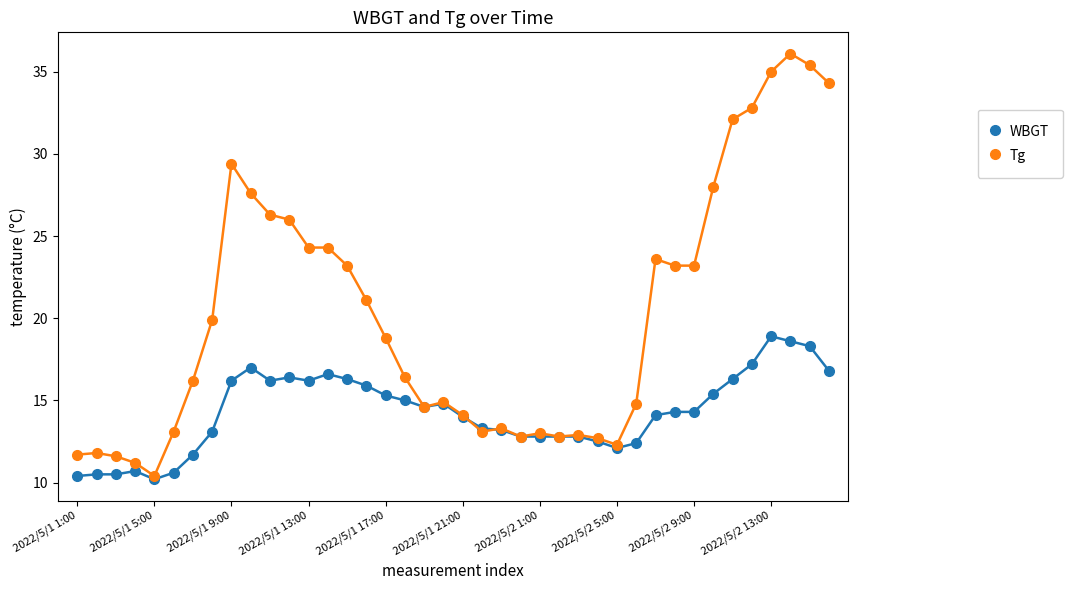

What is the maximum value for WBGT?

18.9